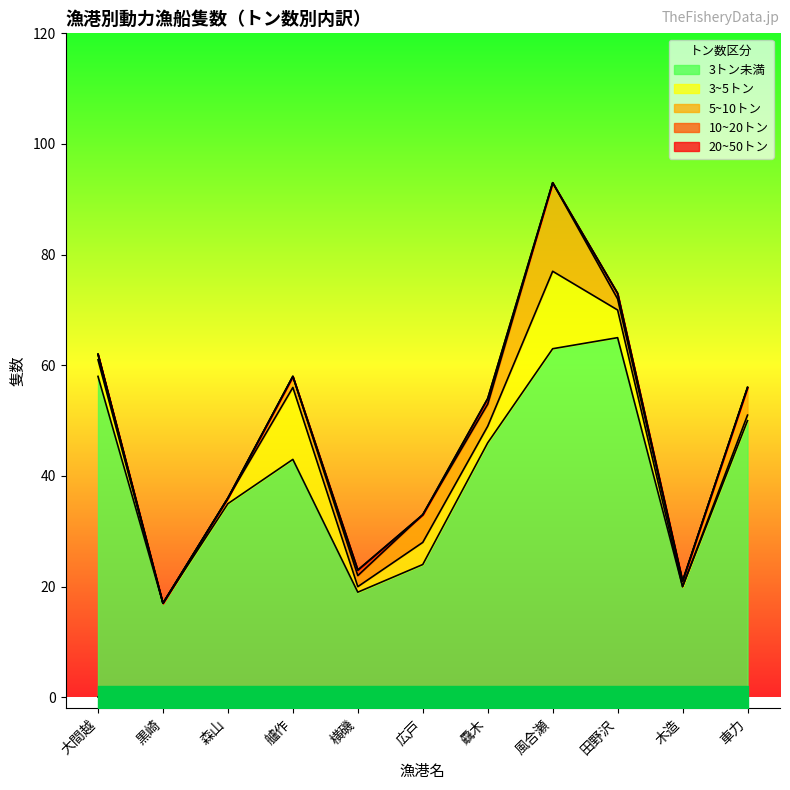

What is the sum of the 3~5トン values at 木造 and 車力?

1